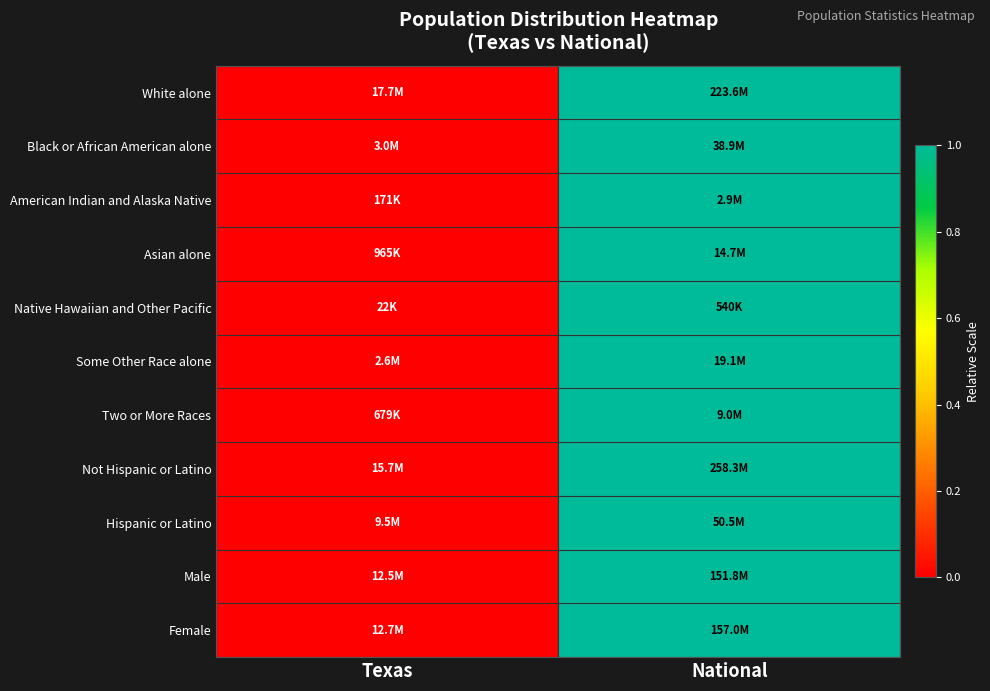

At how many categories does at least one series exceed 0?

1